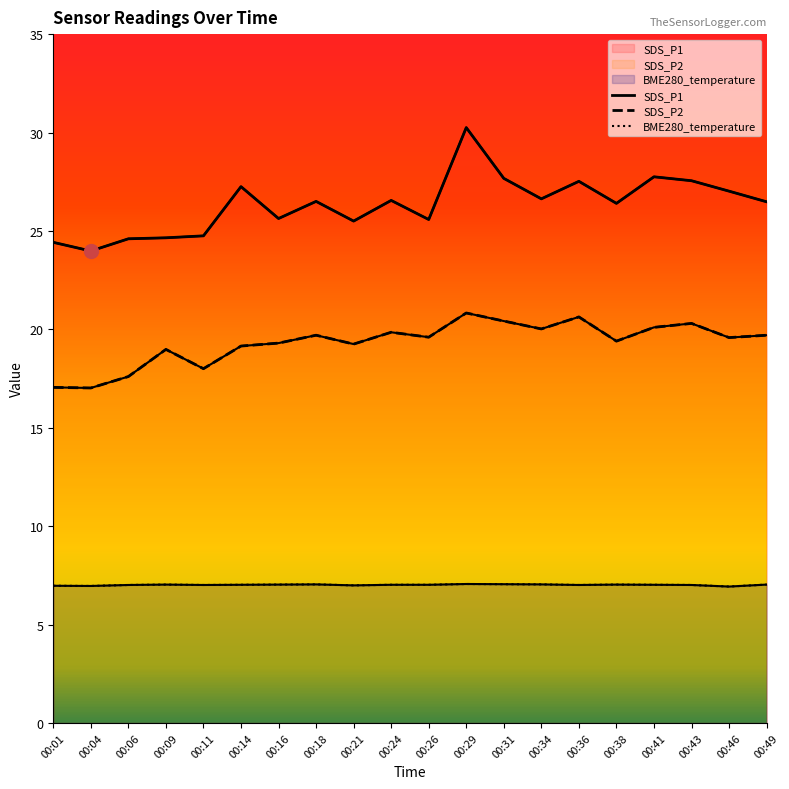

True or false: SDS_P1 has more than 0 points higher than both neighbors.

True